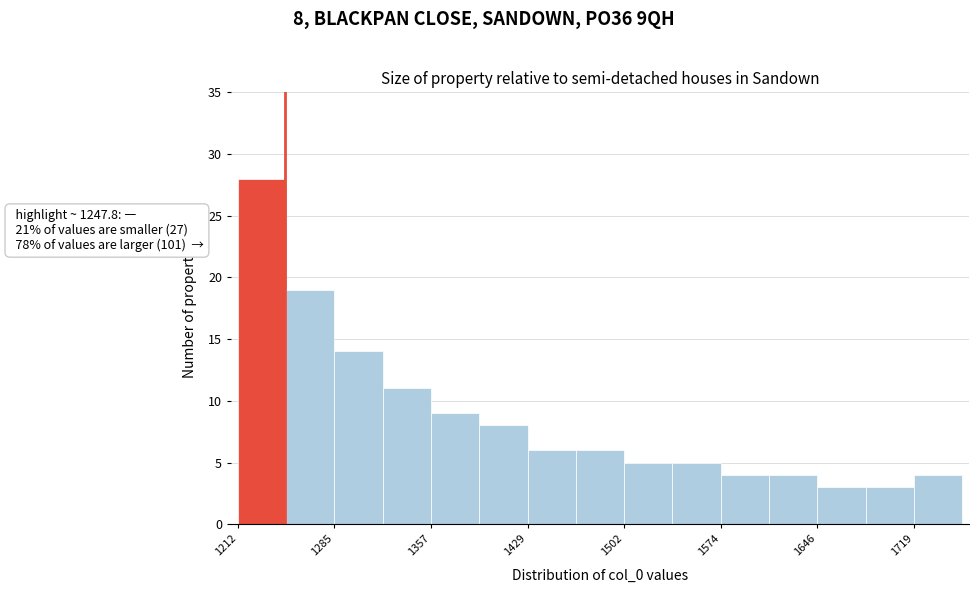

Read against the x-axis, roughly where is the centre of the tallest bar?

1230